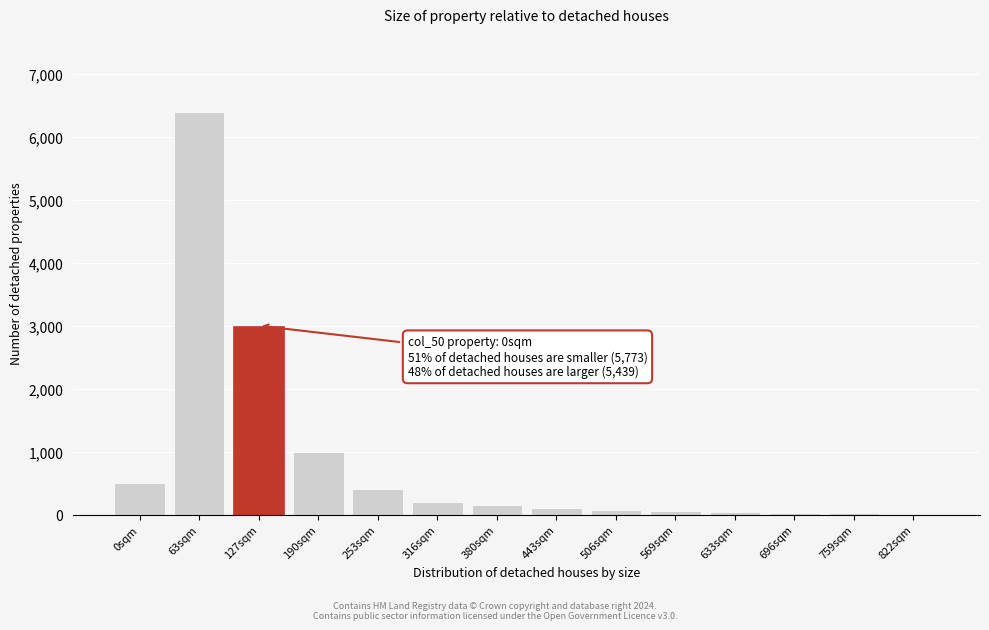

At which category does the chart reach its peak across all series?

63sqm